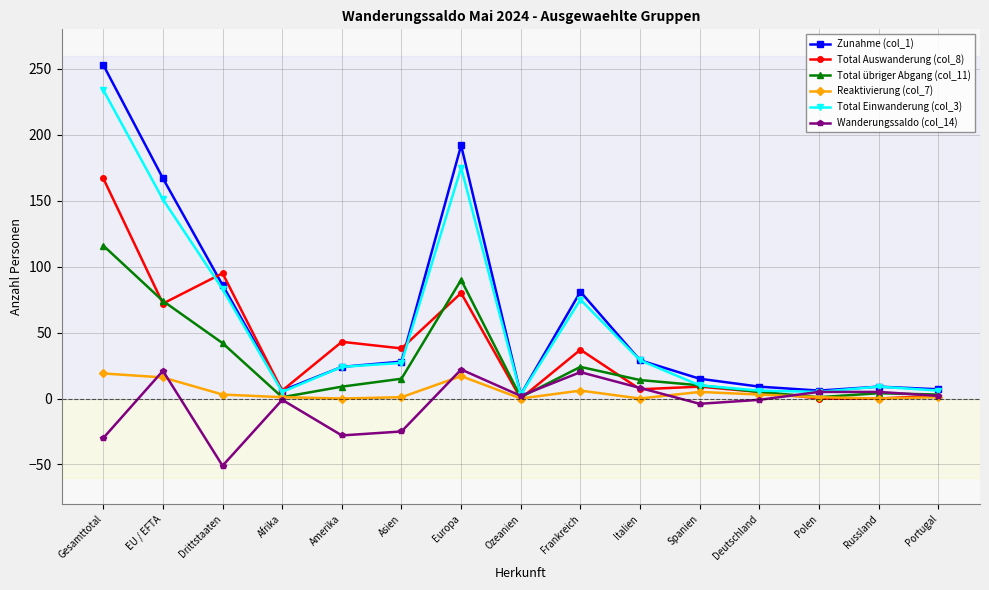

Which series has the largest range (max minus min)?

Zunahme (col_1)